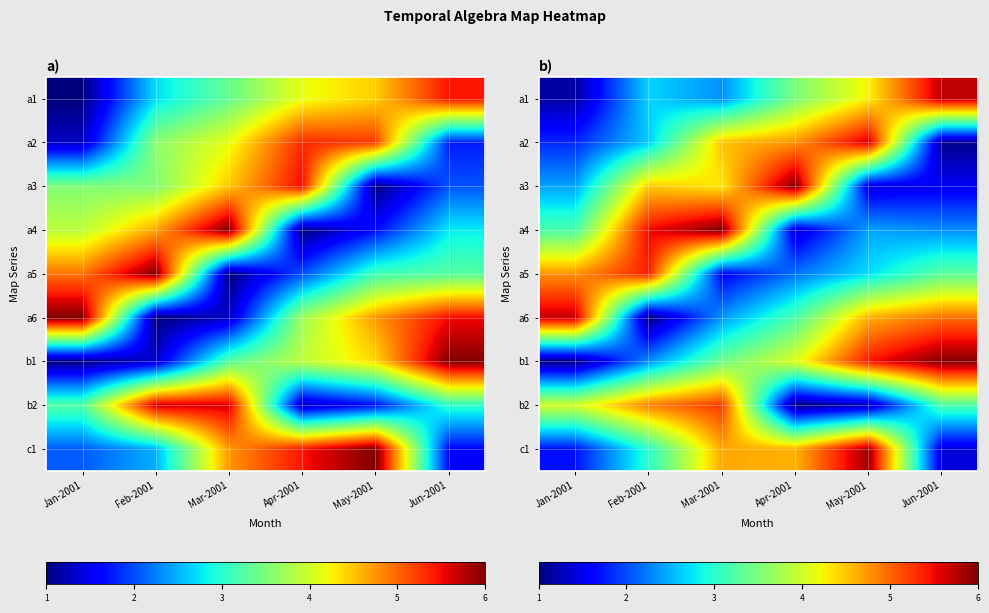

List the series in order of their peak value, lowest first.

b2, a5, a2, a6, a1, c1, b1, a3, a4